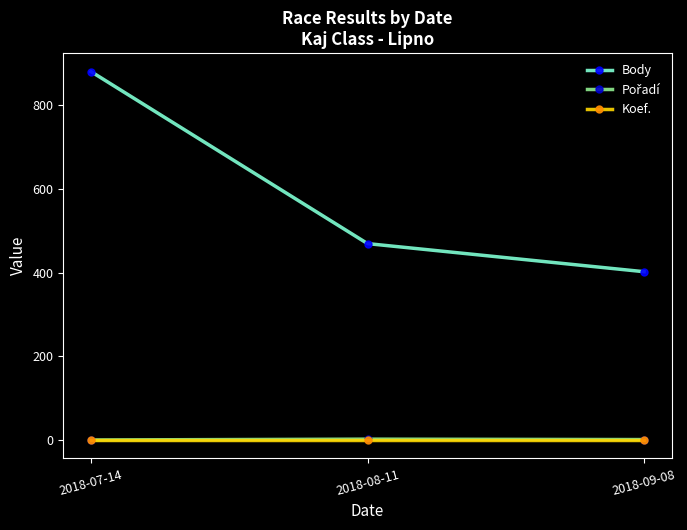

How many lines are shown in the chart?

3